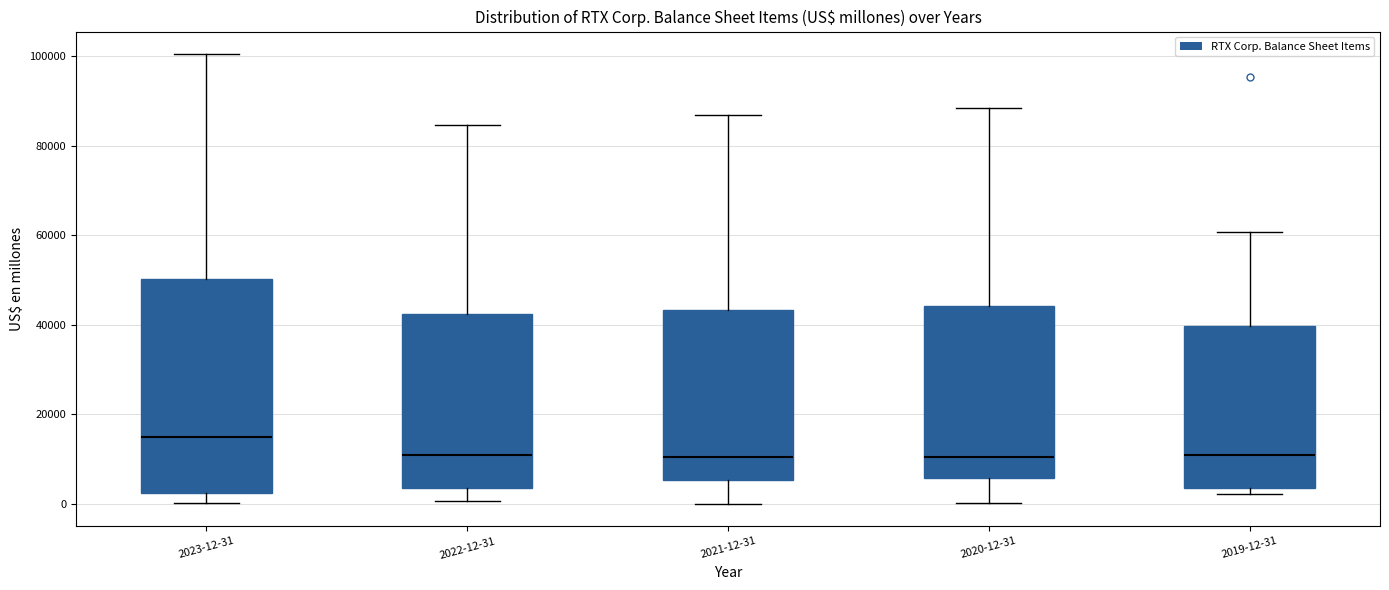

Comparing the boxes themselves (not the whiskers), which one is the tallest?

2023-12-31